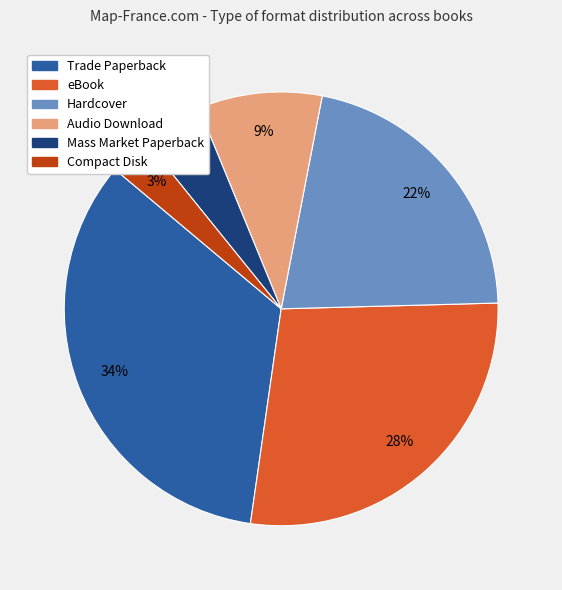

How many slices are in this pie chart?

6